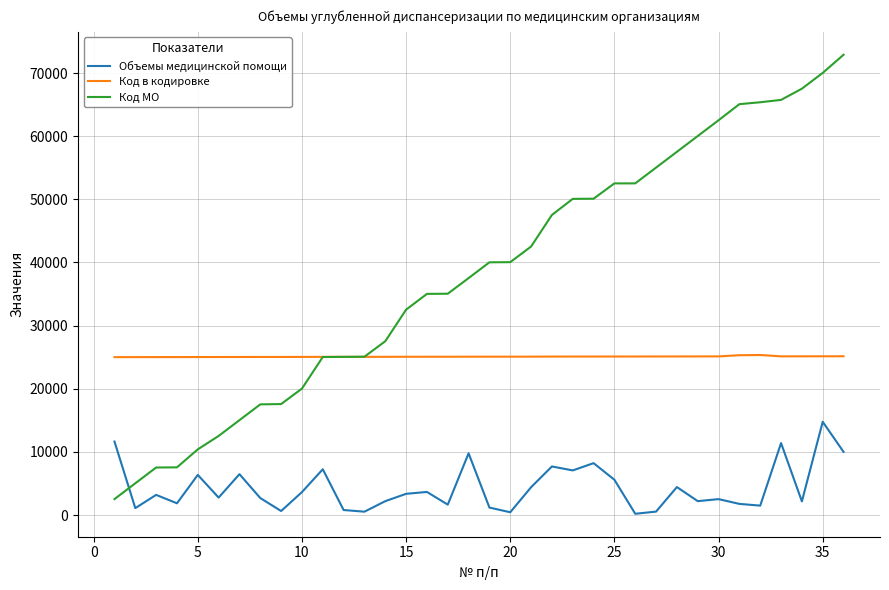

Rank the series by their maximum value, from lowest to highest.

Объемы медицинской помощи, Код в кодировке, Код МО